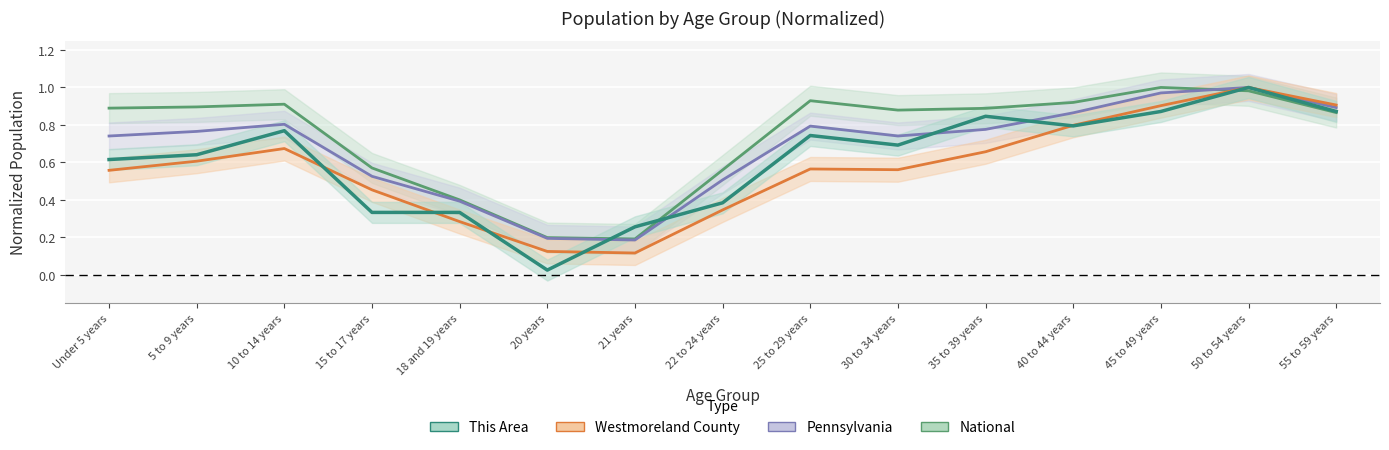

How many interior local valleys does the National series have?

2